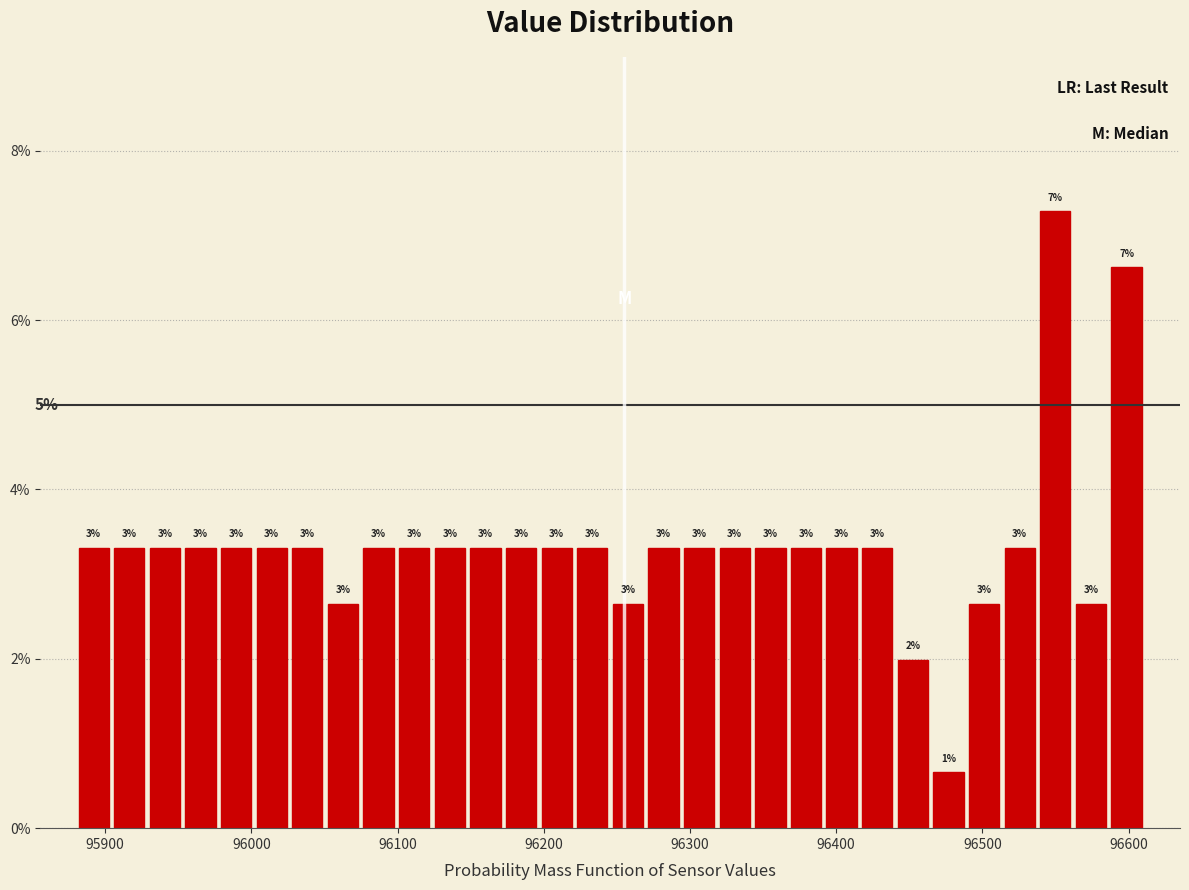

Around what value on the x-axis is the tallest bar? Give the approximate position of its centre, as read against the axis.

96550